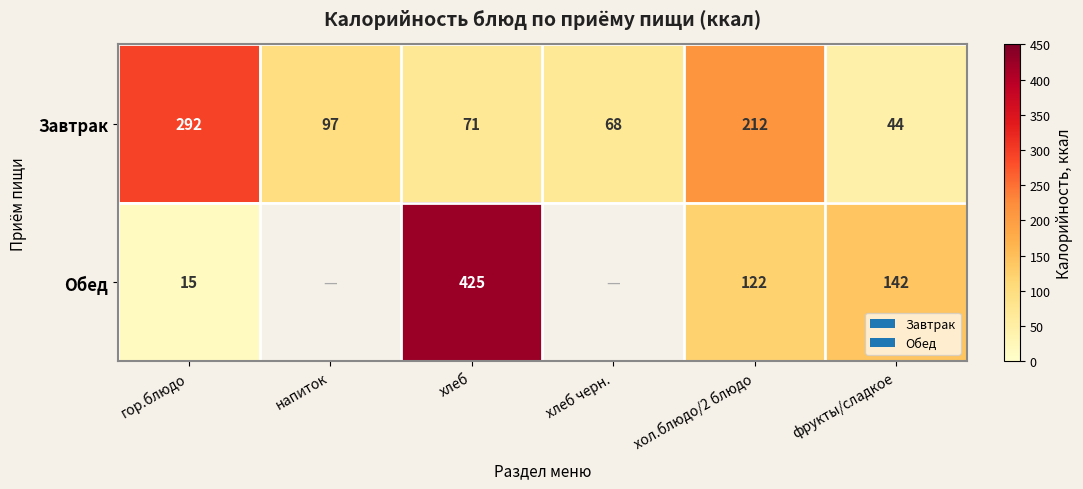

Which has a higher value, хол.блюдо/2 блюдо or фрукты/сладкое?

хол.блюдо/2 блюдо